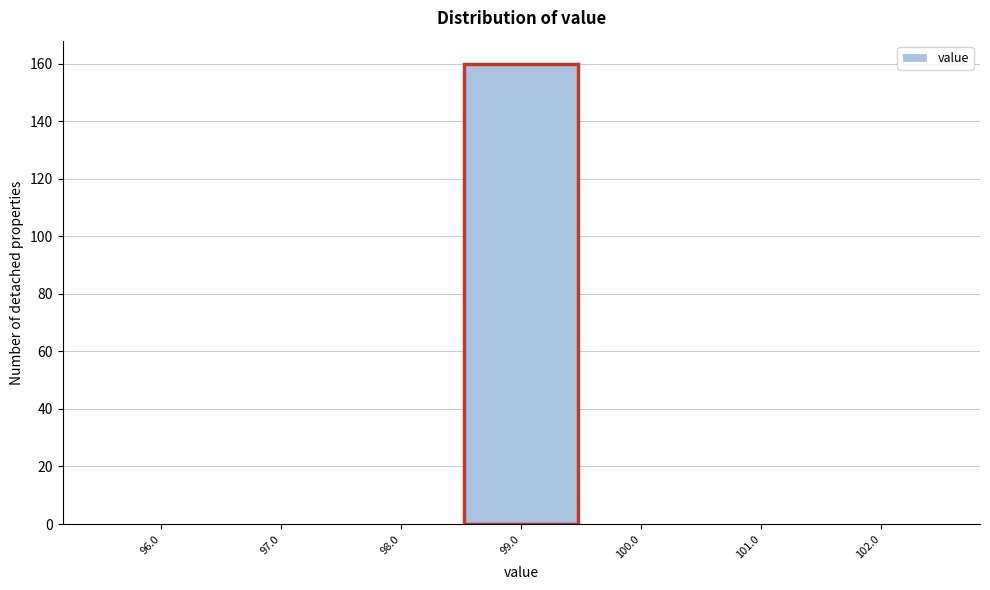

Reading left to right, transcribe all the data shown in this chart.

96.0=0	97.0=0	98.0=0	99.0=160	100.0=0	101.0=0	102.0=0